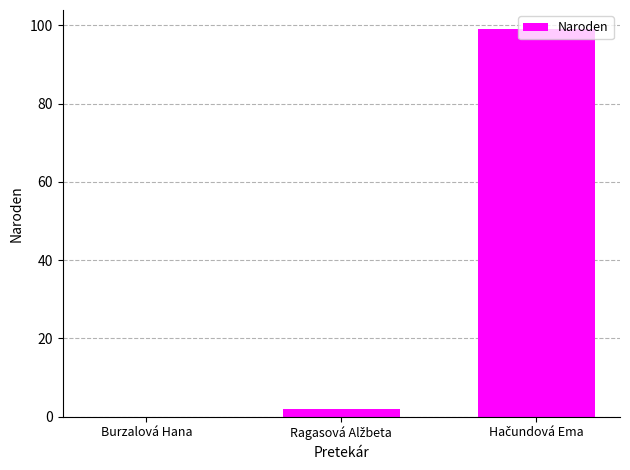

What is the maximum value shown in the chart?

99